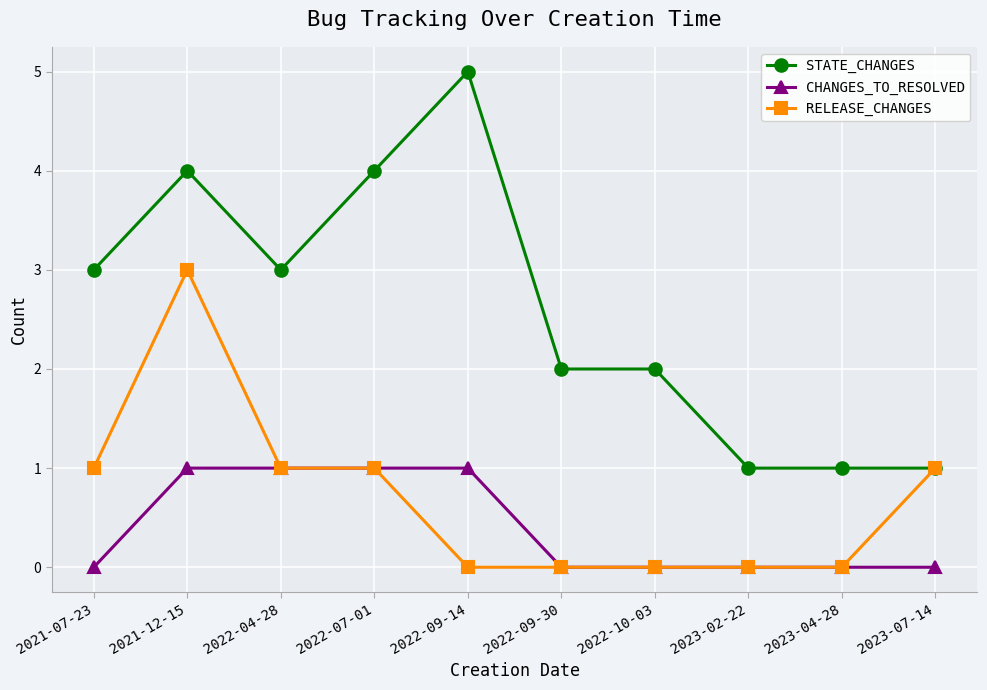

What is the spread (max minus min) of values at 2021-12-15?

3